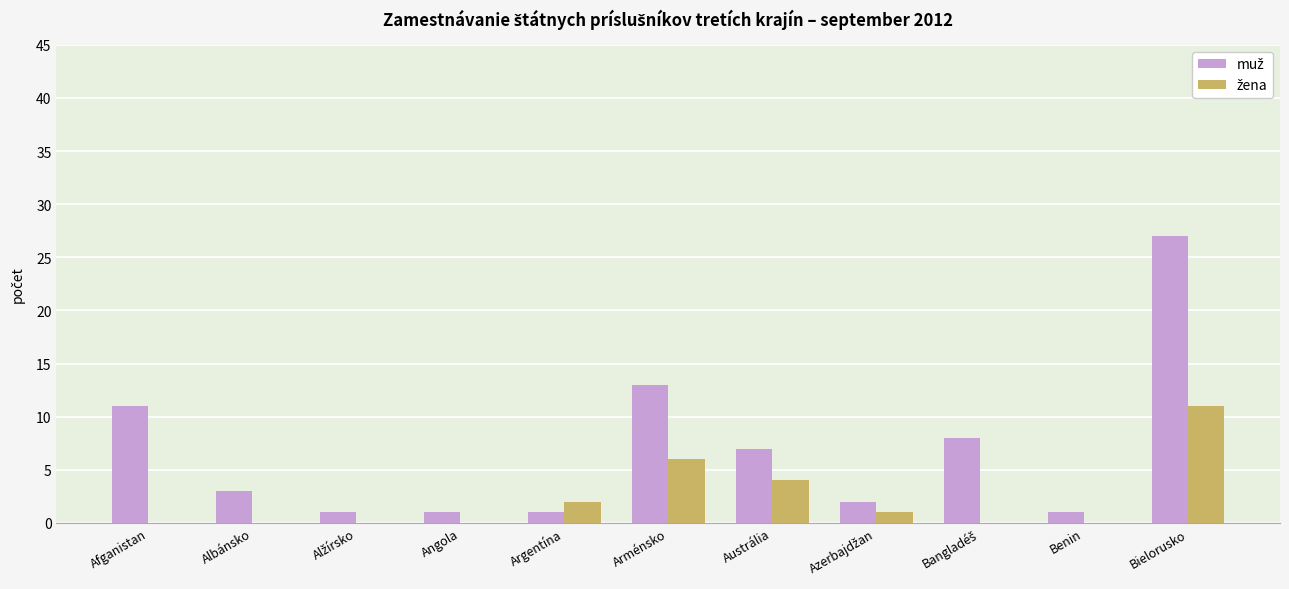

What is the greatest value displayed?

27